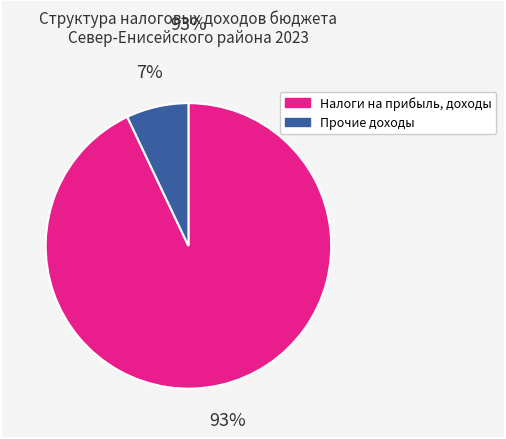

How many slices are in this pie chart?

2